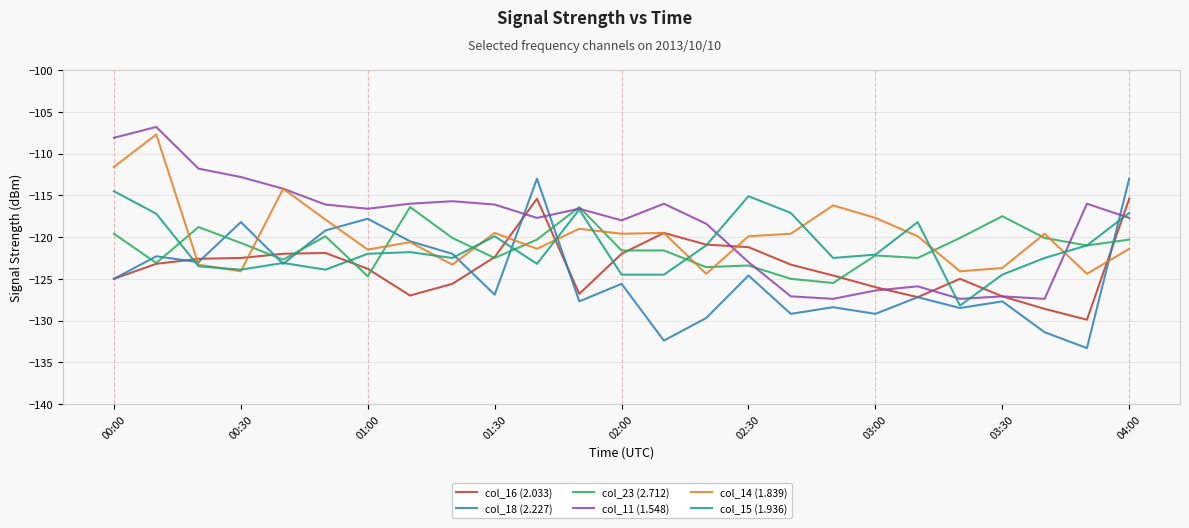

What is the maximum value shown in the chart?

-106.8